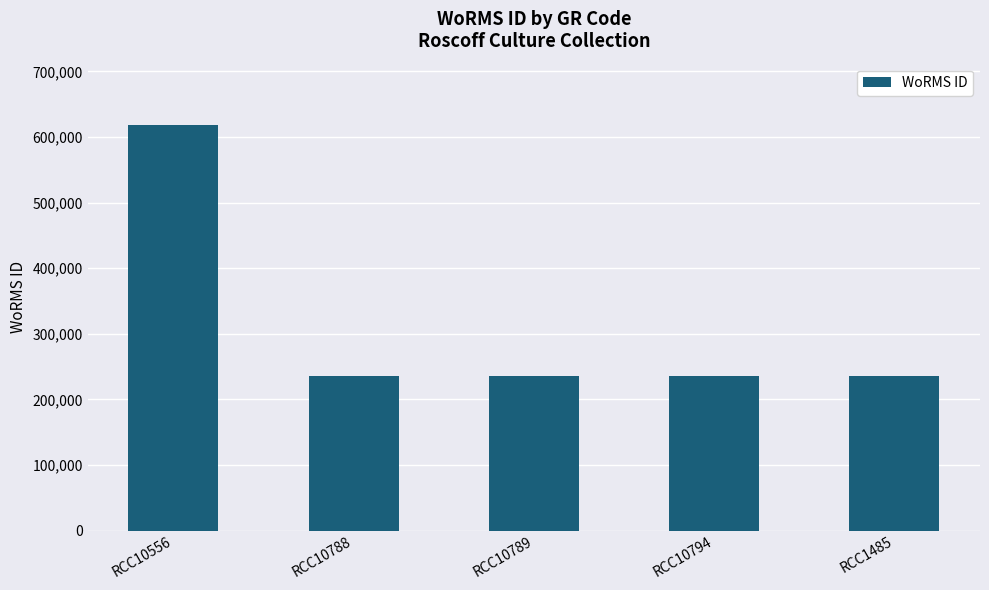

Reading left to right, extract all data points from this chart.

RCC10556=618958	RCC10788=235962	RCC10789=235962	RCC10794=235962	RCC1485=235962